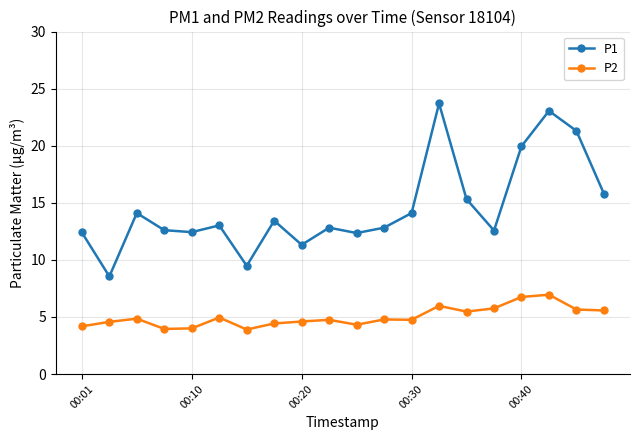

True or false: P2 and P1 cross at least once.

False